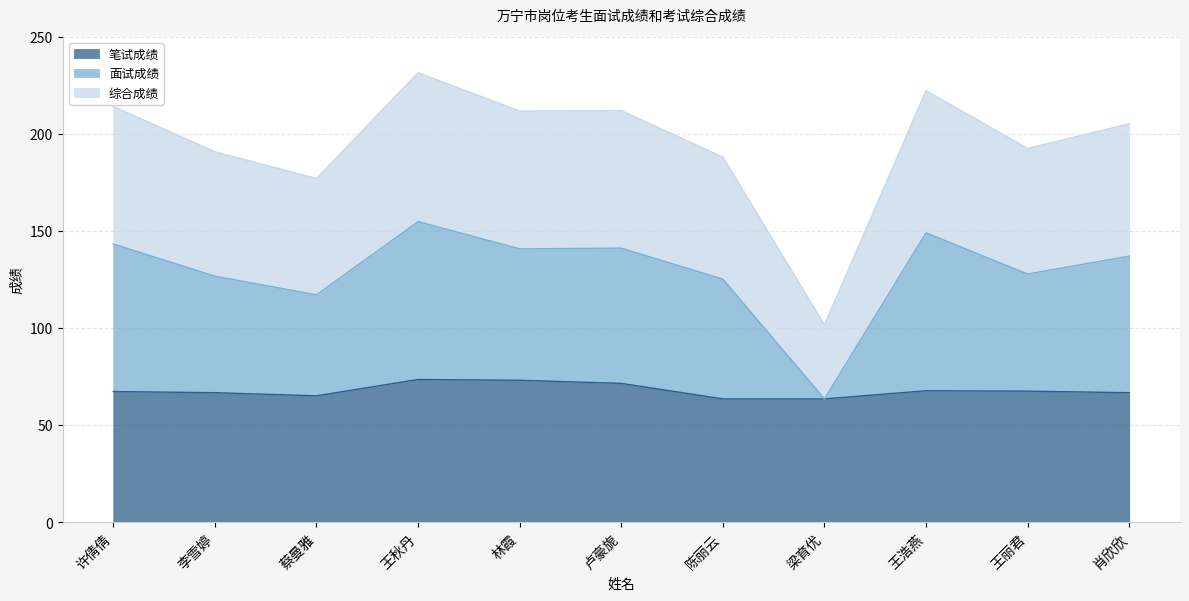

True or false: 面试成绩 and 综合成绩 intersect in this chart.

False